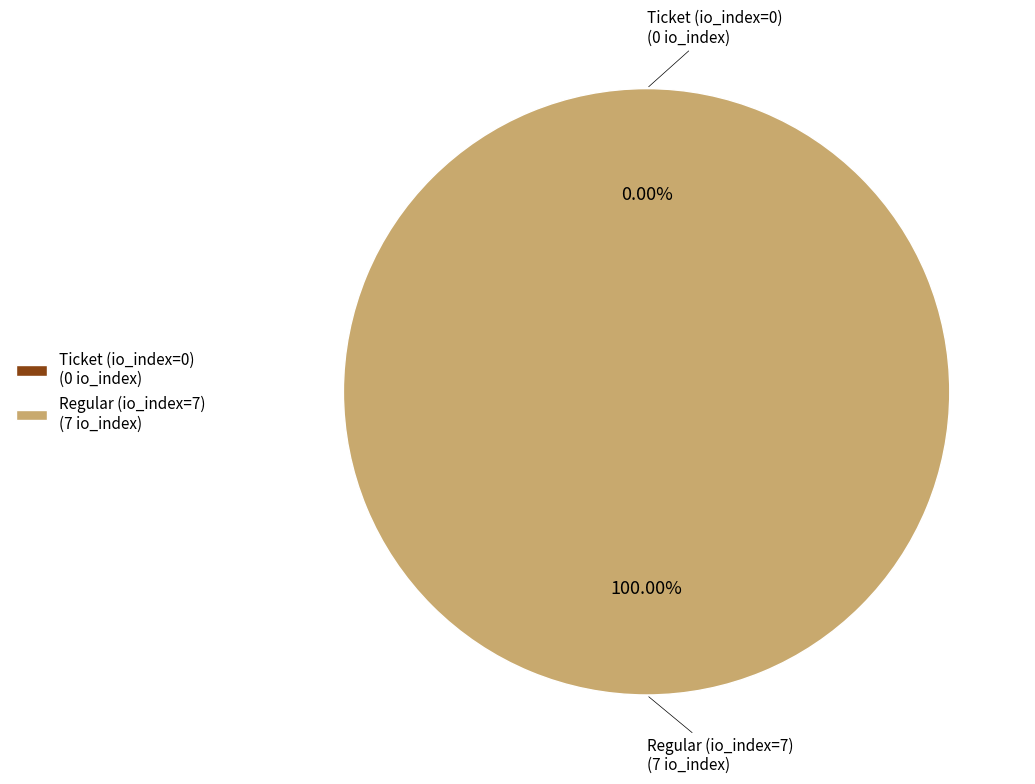

Which has a higher value, Ticket (io_index=0) or Regular (io_index=7)?

Regular (io_index=7)